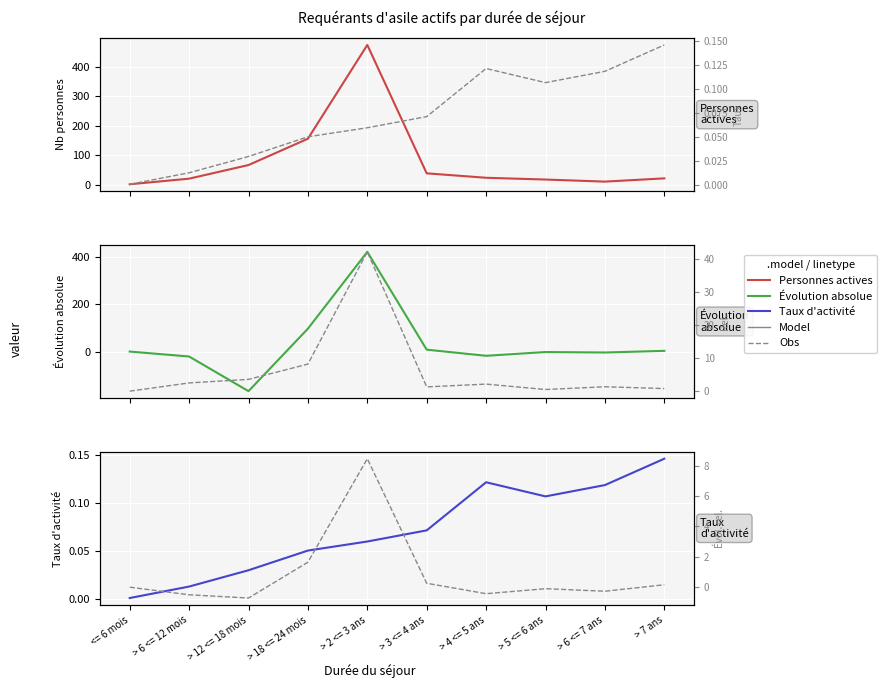

At which category is the sum across all series the highest?

> 2 <= 3 ans